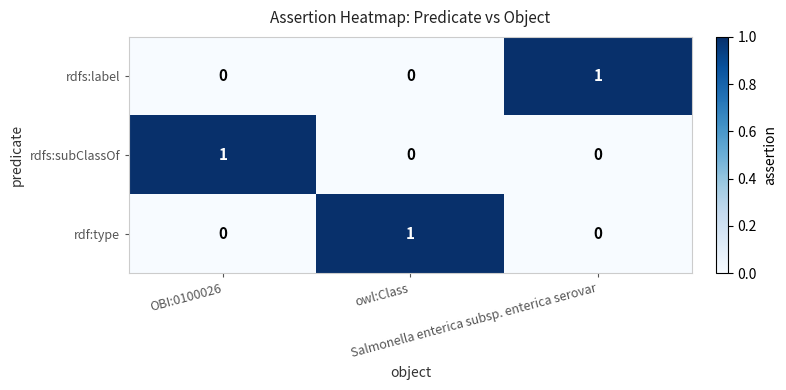

Count the rdfs:label values in the range 0 to 1.

3